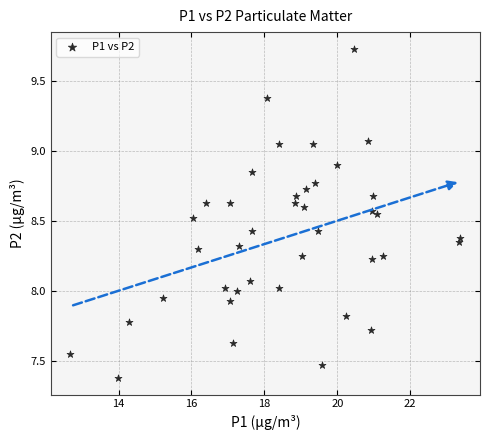

What is the range of X values (max minus min)?

10.7